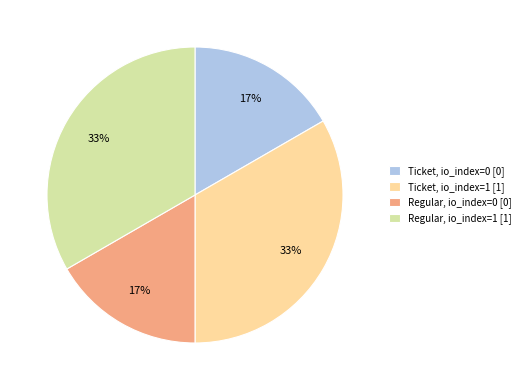

How many segments does this pie chart have?

4